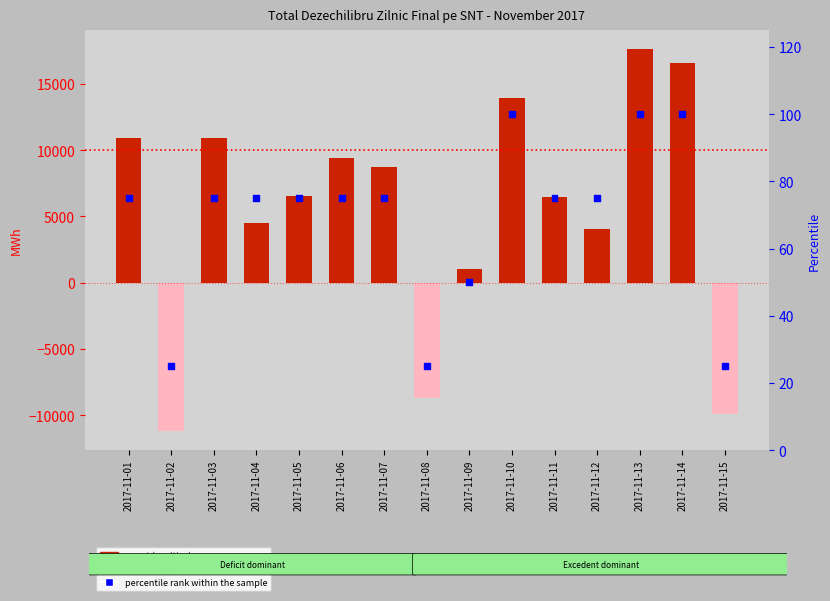

At how many categories does at least one series exceed -4210?

15